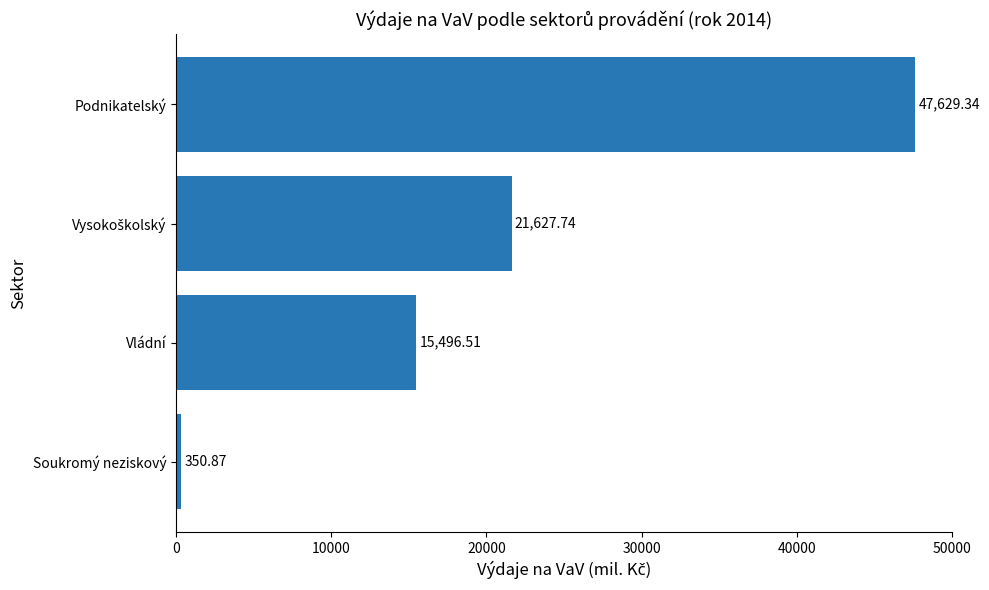

What is the minimum value shown in the chart?

350.9